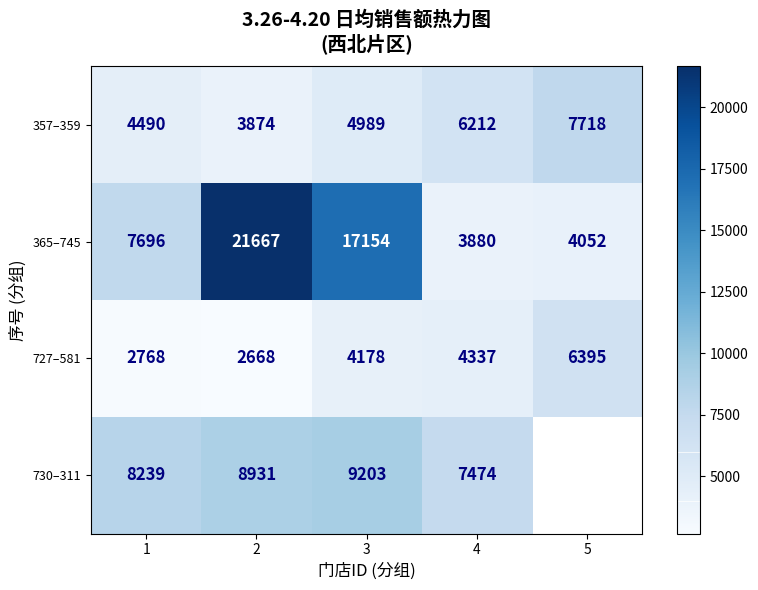

How many data points in 727–581 are less than 4178?

2